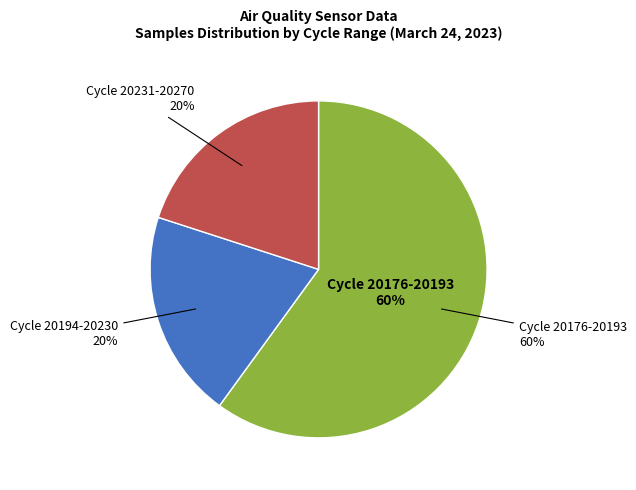

True or false: 28 accounts for 1% of the total.

False